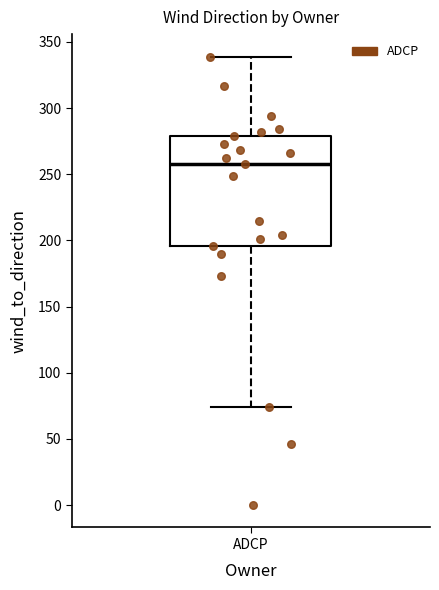

Read this box plot against the y-axis: the position of the median line, the range covered by the box, and the ends of both whiskers. The values are not printed on the chart, so give them approximately, as read against the axis.

median 260, box 195 to 280, whiskers 75 to 340